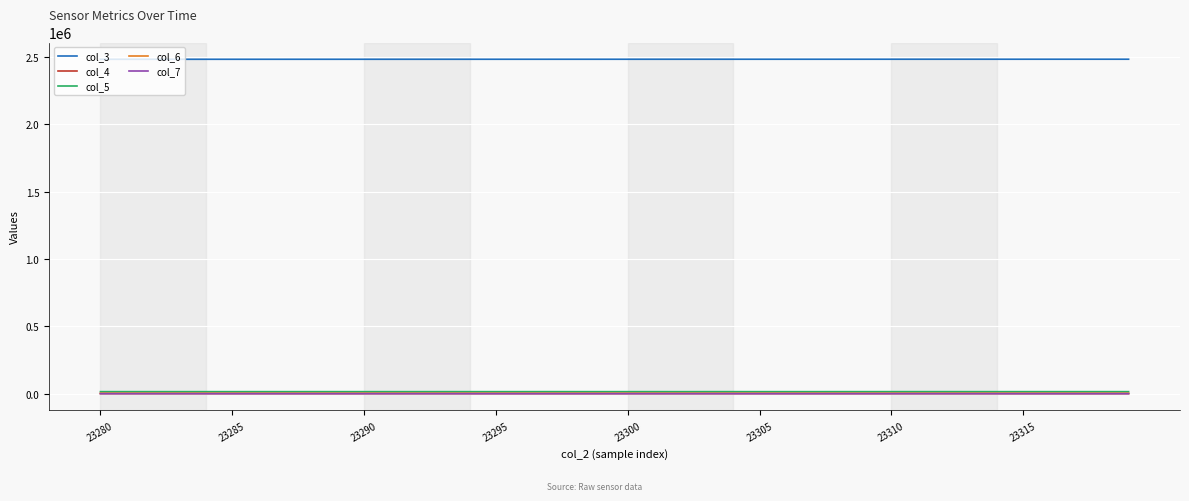

What is the maximum value shown in the chart?

2481679